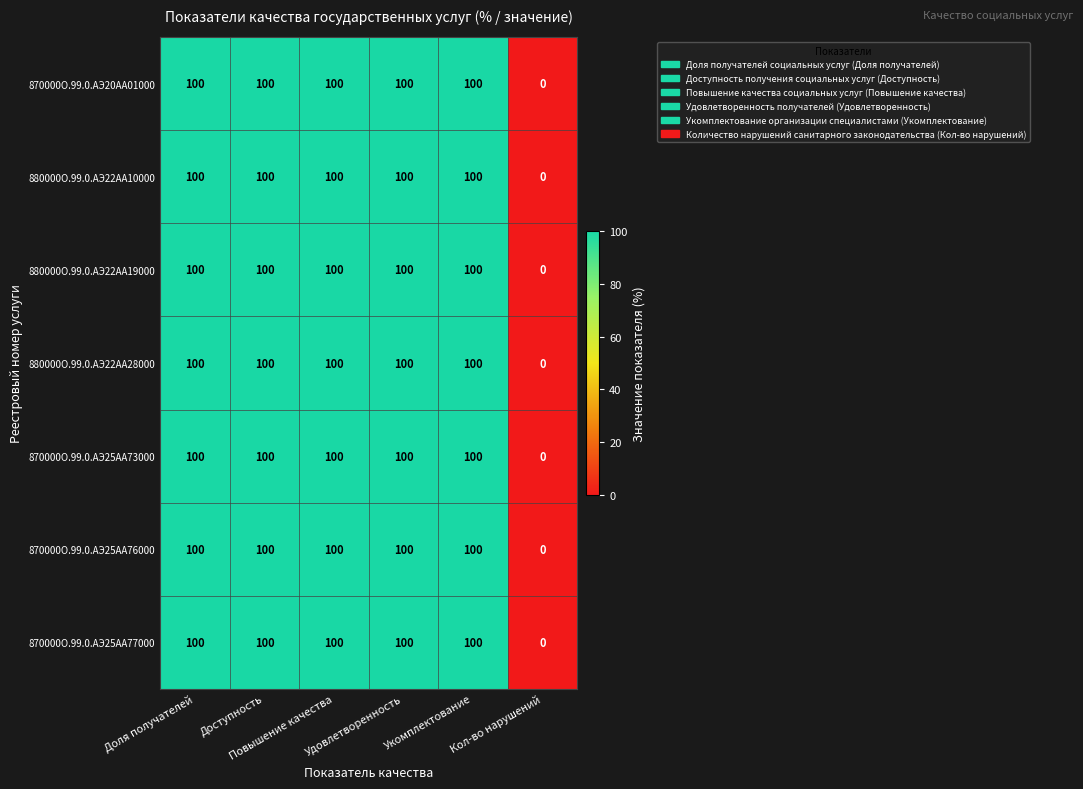

What is the maximum value for 870000О.99.0.АЭ20АА01000?

100